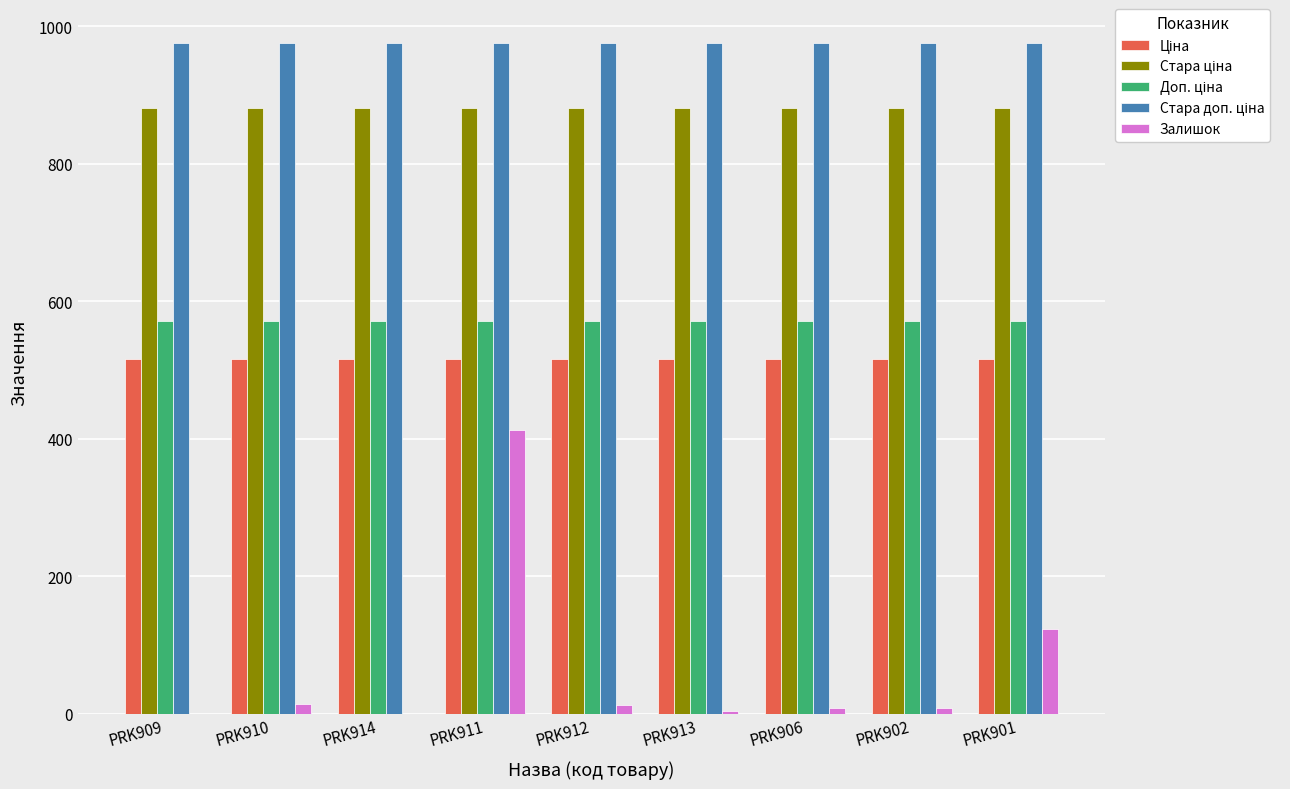

What is the sum of the Залишок values at PRK914 and PRK911?

412.0